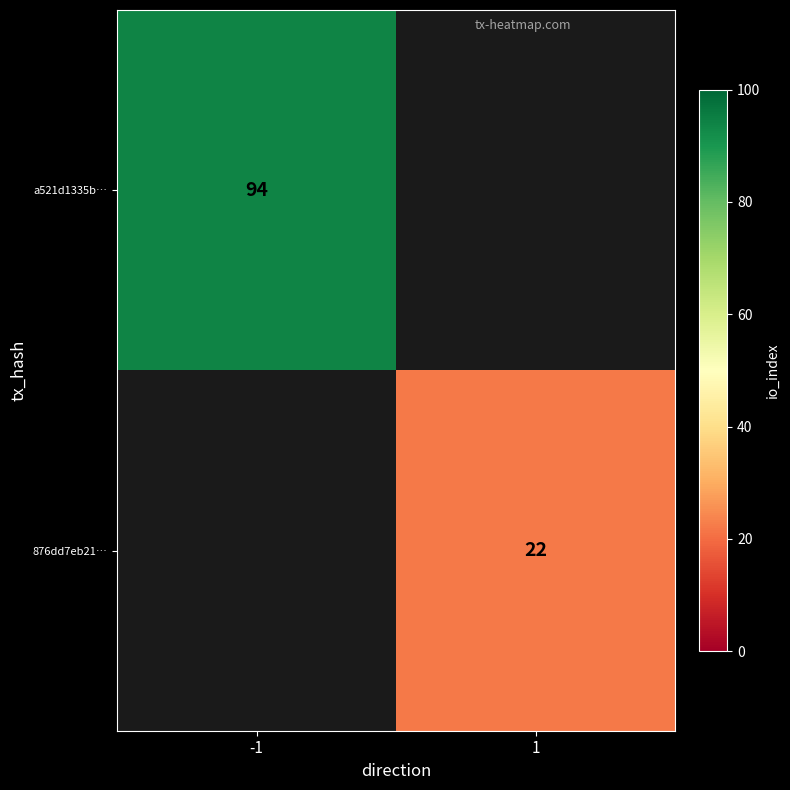

Is the value of 876dd7eb21… at 1 greater than the value of a521d1335b… at -1?

No